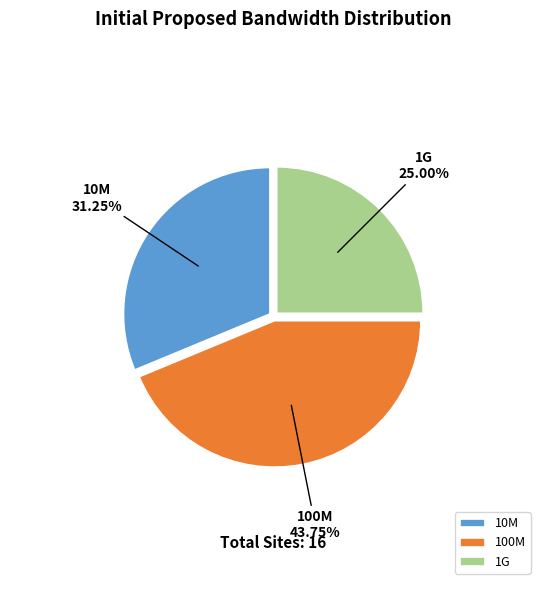

To the nearest percent, what is the average slice percentage?

33%